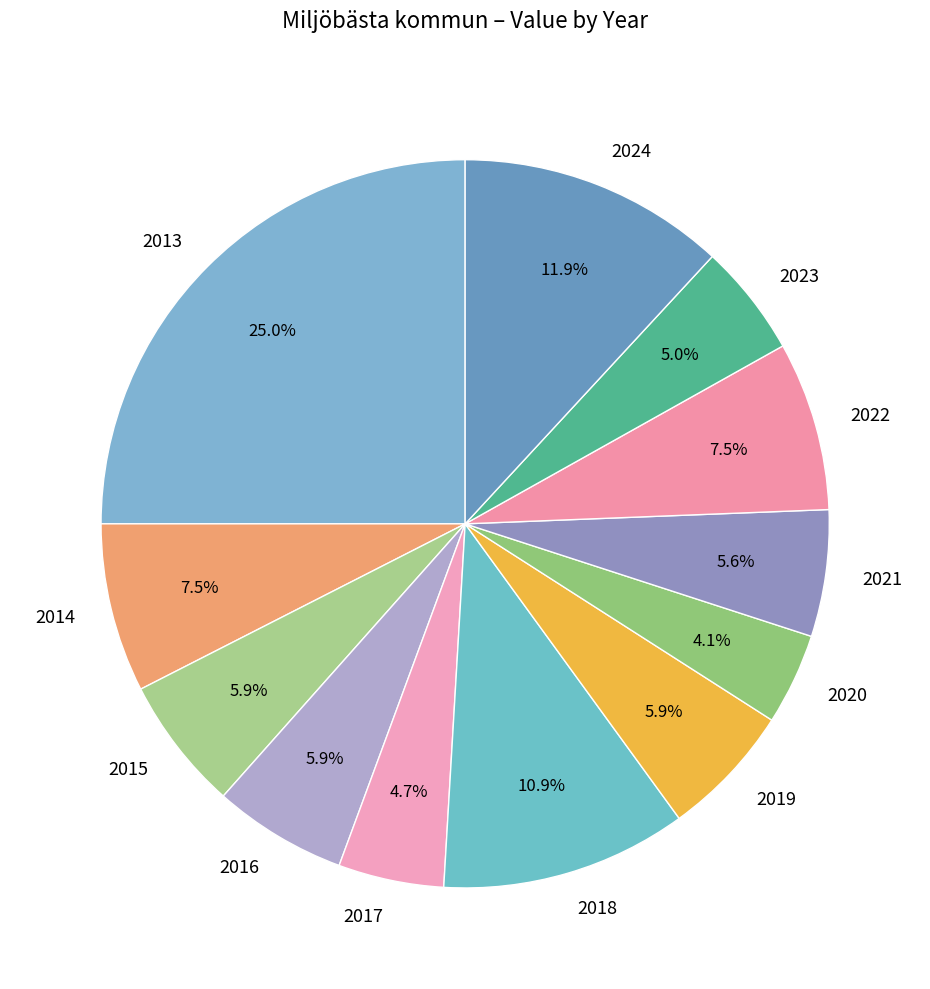

Does 2021 represent more than half of the total?

No